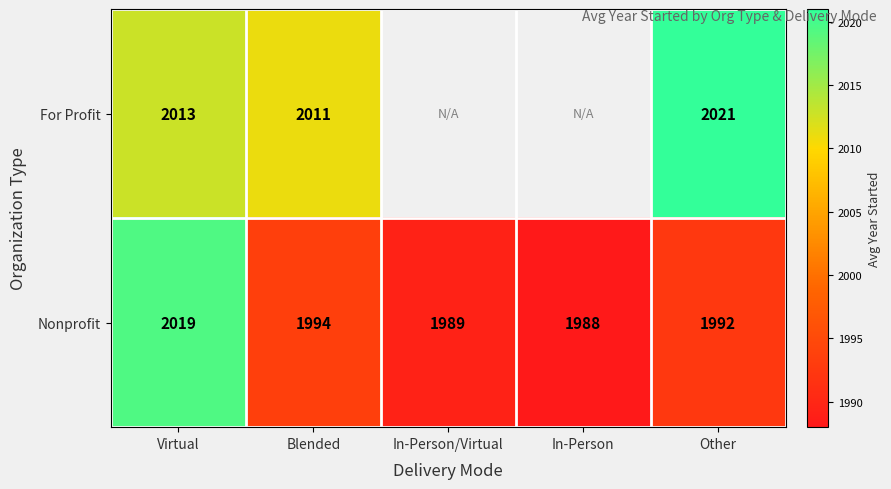

How many series are shown in this chart?

2